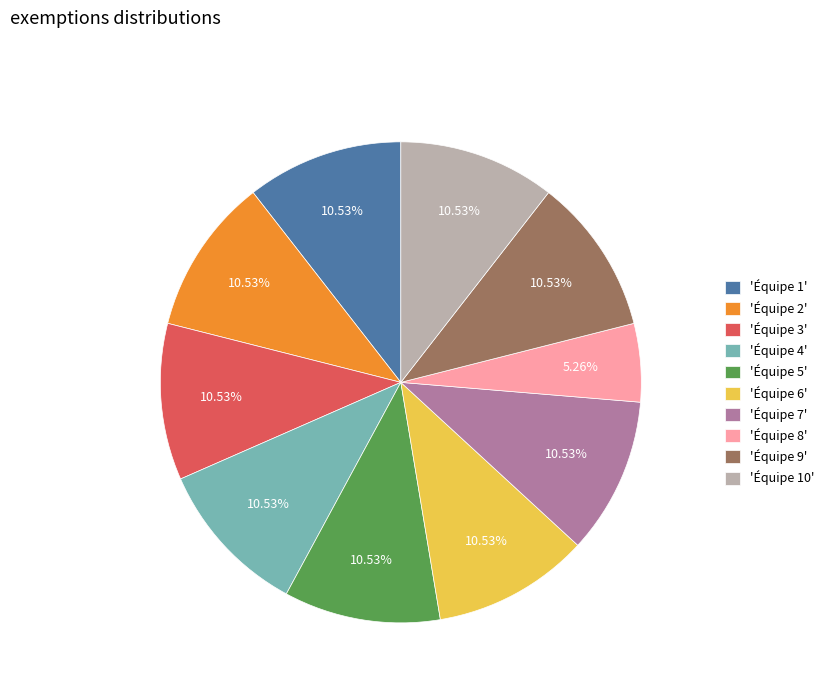

To the nearest percent, what is the average slice percentage?

10%